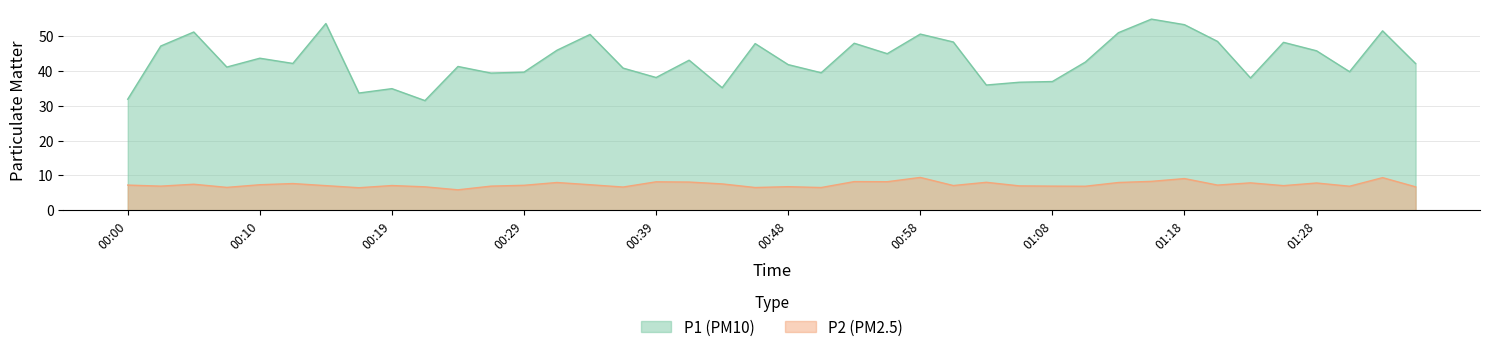

Which series has the largest range (max minus min)?

P1